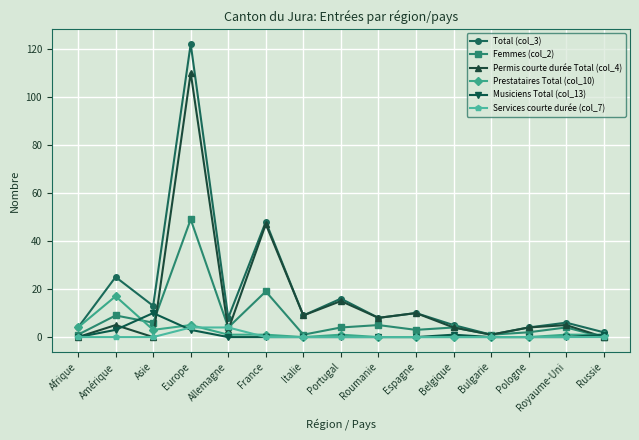

At which category does Prestataires Total (col_10) reach its first local peak?

Amérique